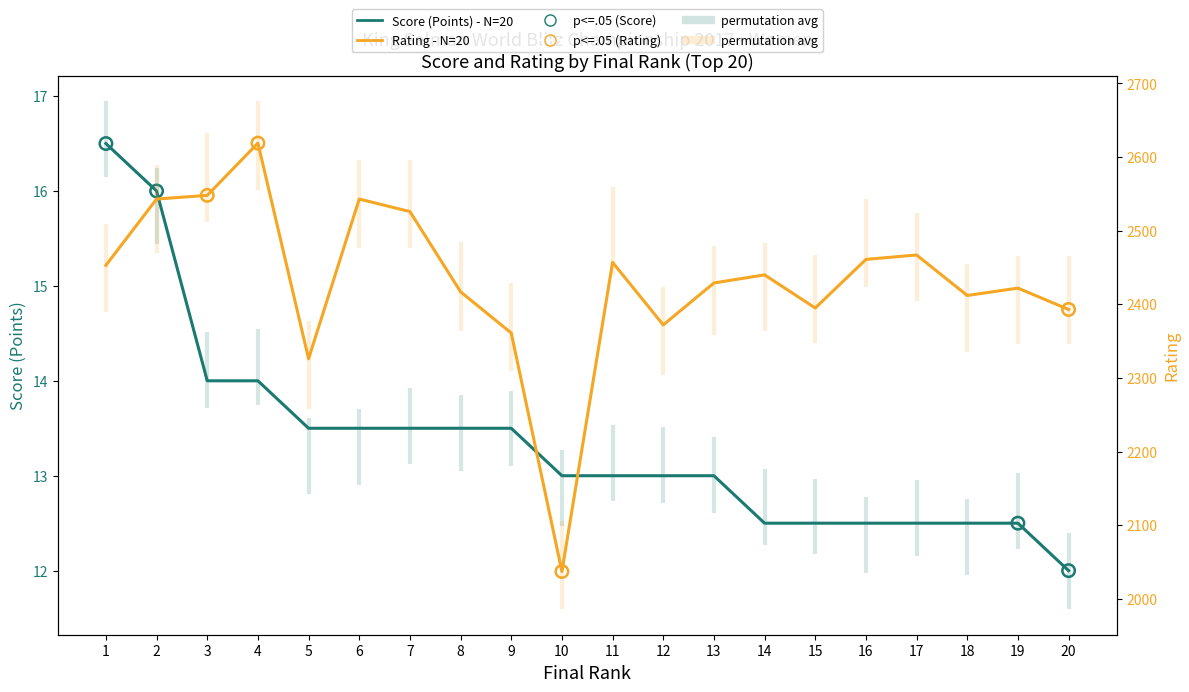

What is the total value across all series at 9?

2374.5